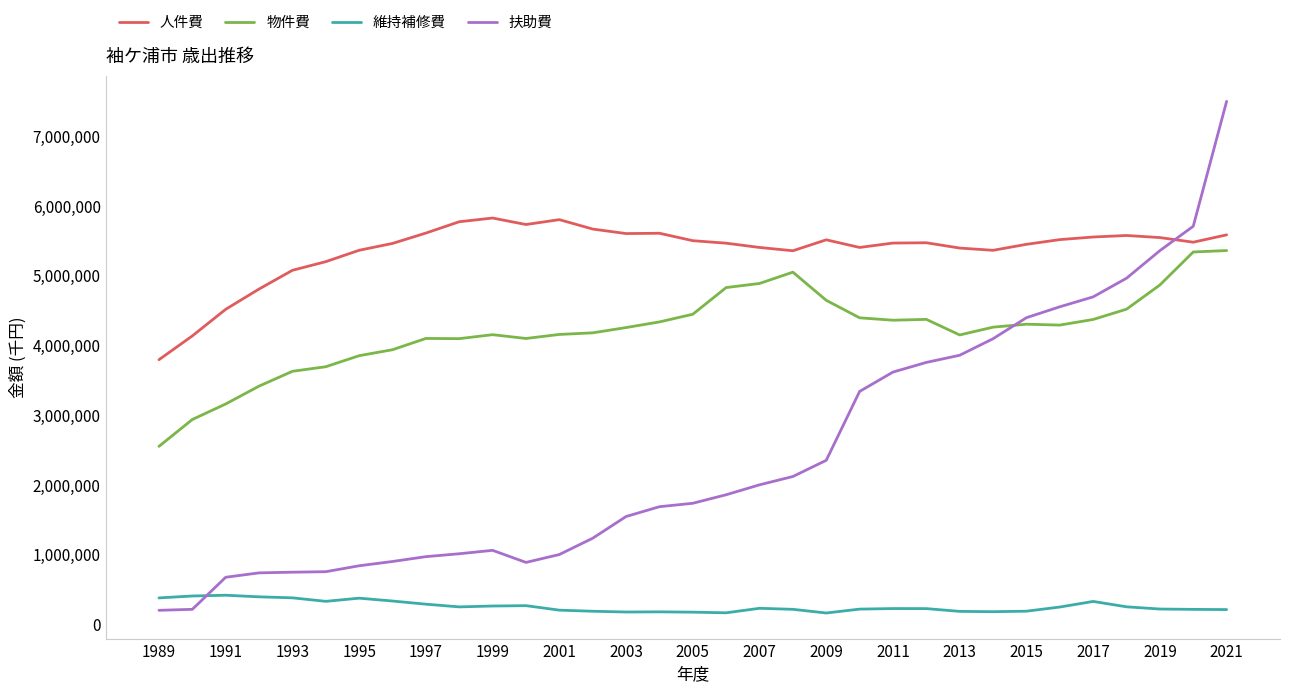

Rank the series by their average value, from highest to lowest.

人件費, 物件費, 扶助費, 維持補修費